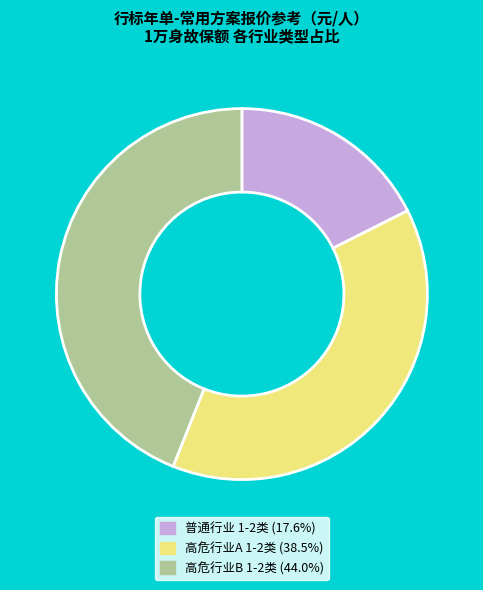

Is there a majority slice in this chart?

No